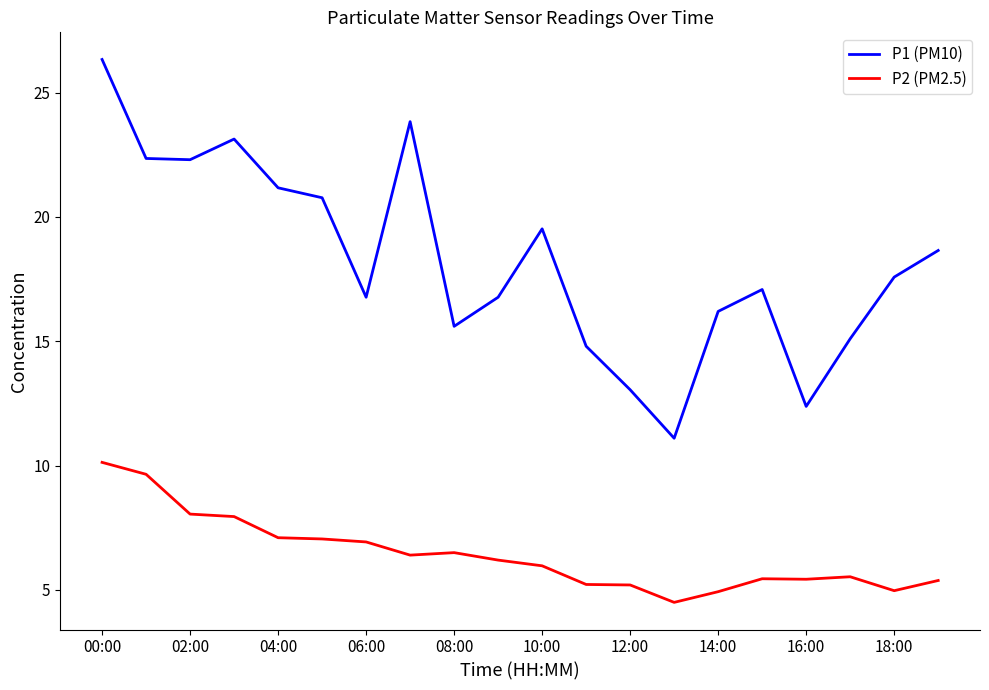

List the series in order of their peak value, lowest first.

P2 (PM2.5), P1 (PM10)